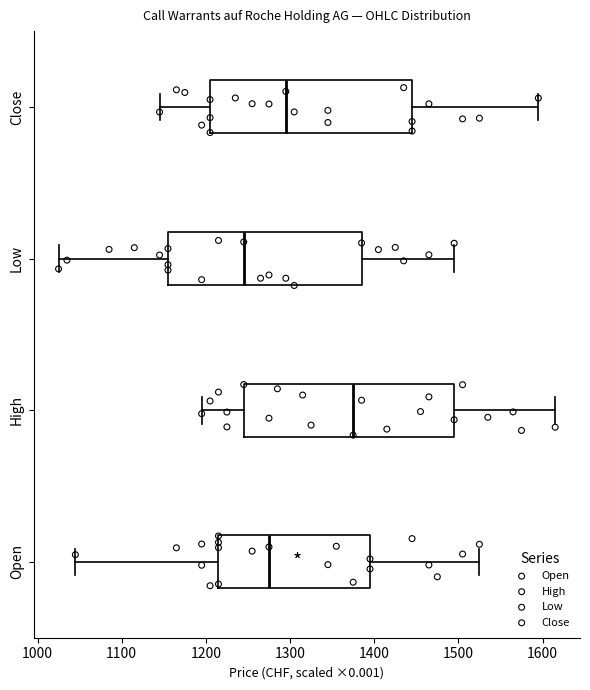

Reading bottom to top, transcribe this box plot: for each box, give where its median line is, the range the box spans, and where its two whiskers end, as read against the x-axis. The values are not printed on the chart, so give them approximately, as read against the axis.

Open: median 1280, box 1220 to 1400, whiskers 1050 to 1530
High: median 1380, box 1250 to 1500, whiskers 1200 to 1620
Low: median 1250, box 1160 to 1390, whiskers 1030 to 1500
Close: median 1300, box 1210 to 1450, whiskers 1150 to 1600